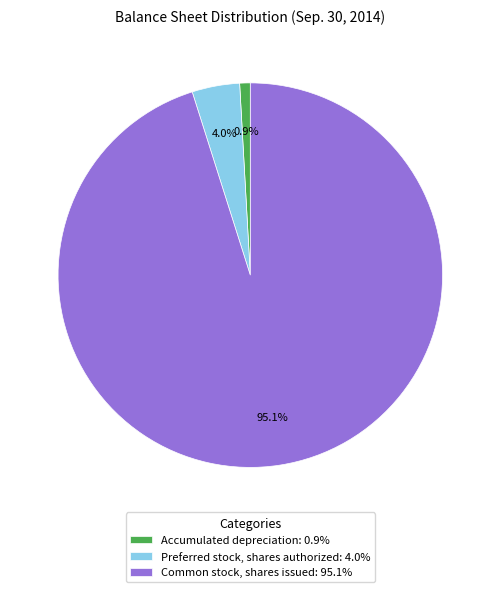

Which slice represents more than half of the pie?

Common stock, shares issued